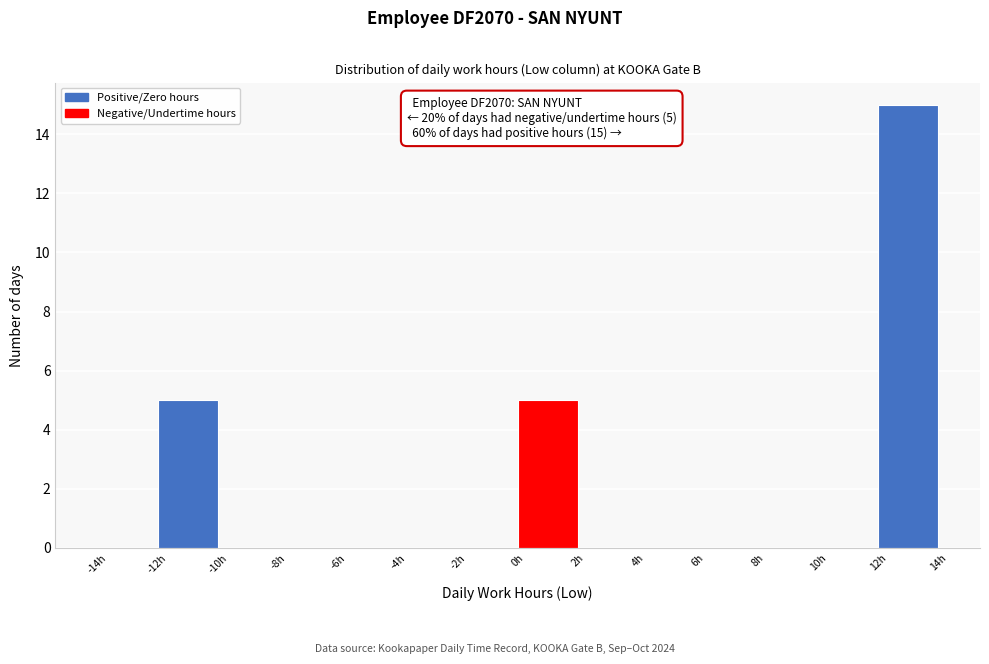

Over which range of the x-axis is the bar tallest?

12 to 14